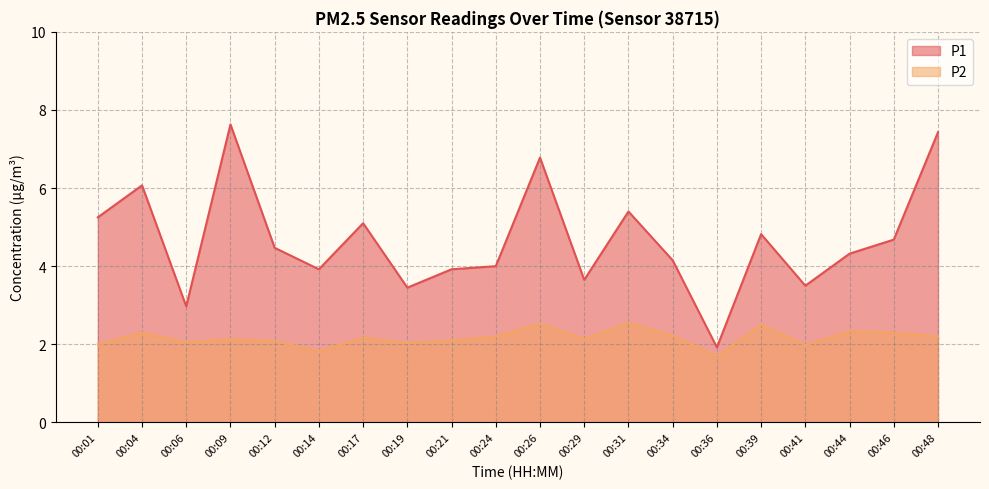

Which series has the widest spread of values?

P1